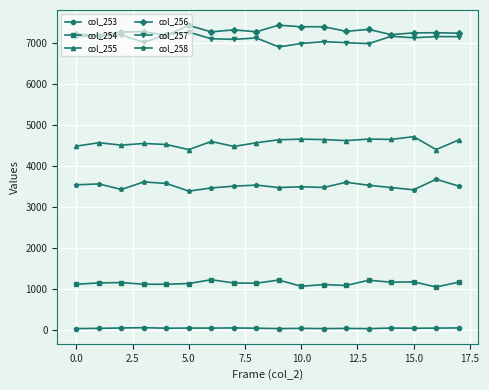

At how many categories does at least one series exceed 1443?

18